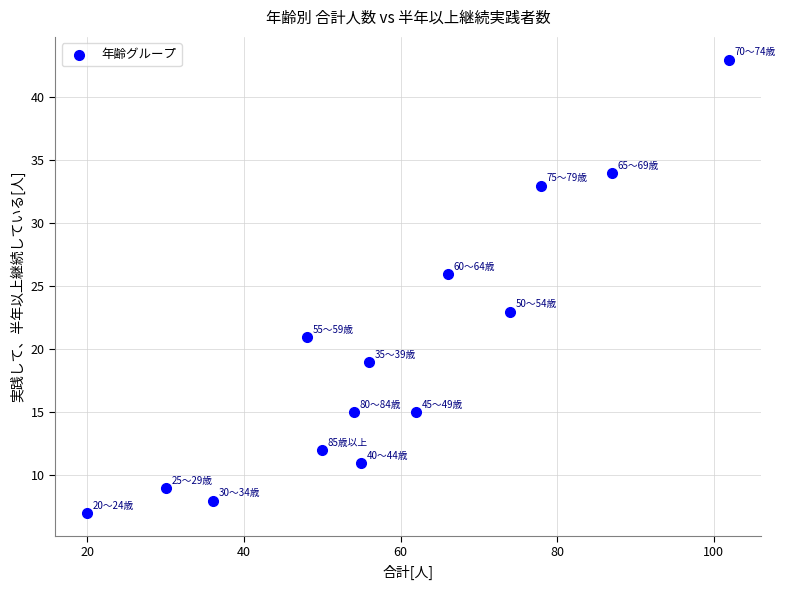

What Y value in the scatter plot is closest to 25?

26